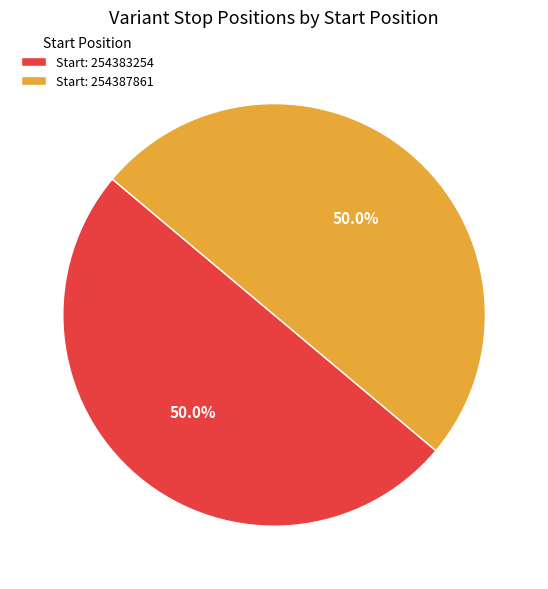

What is the ratio of the value at Start: 254383254 to the value at Start: 254387861?

1.0